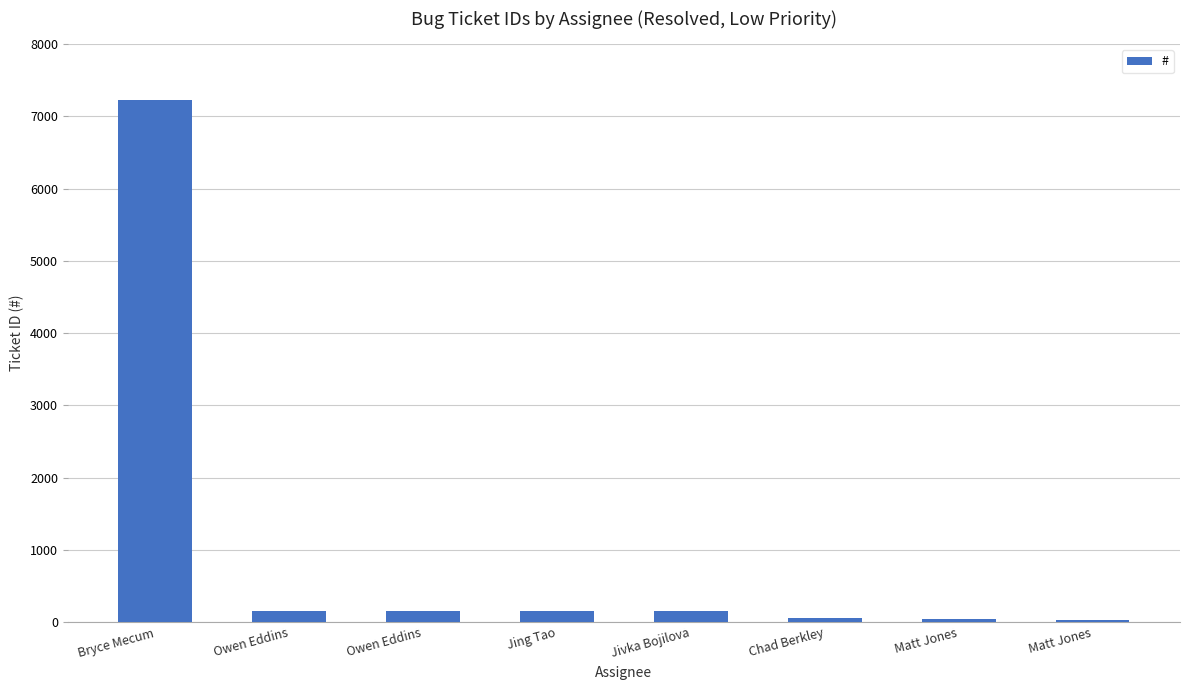

What is the ratio of the value at Matt Jones to the value at Owen Eddins?

0.2